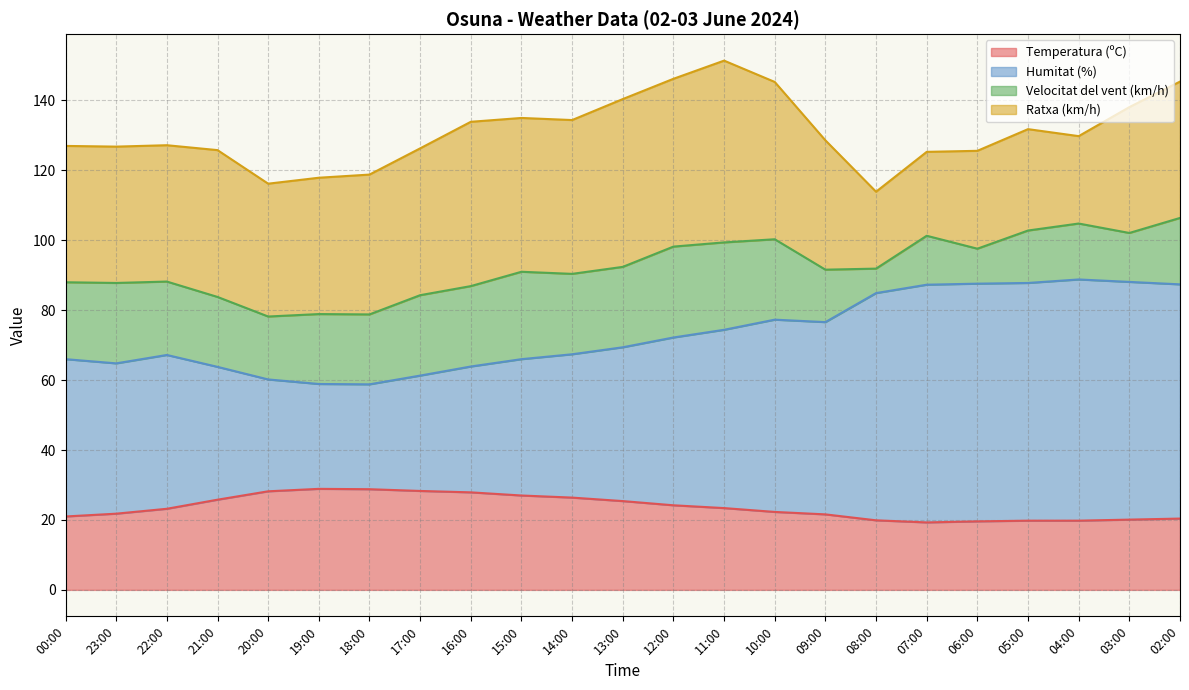

What are all the series names shown in the legend?

Temperatura (ºC), Humitat (%), Velocitat del vent (km/h), Ratxa (km/h)